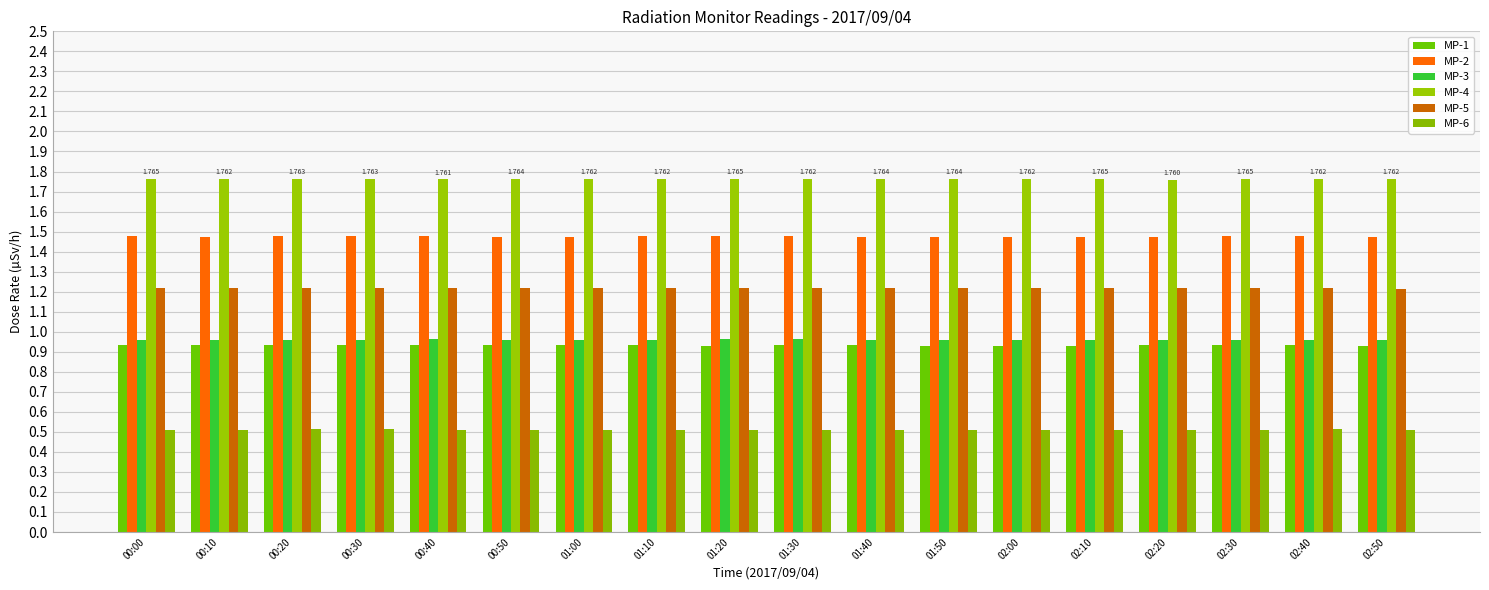

What is the sum of all MP-6 values?

9.2